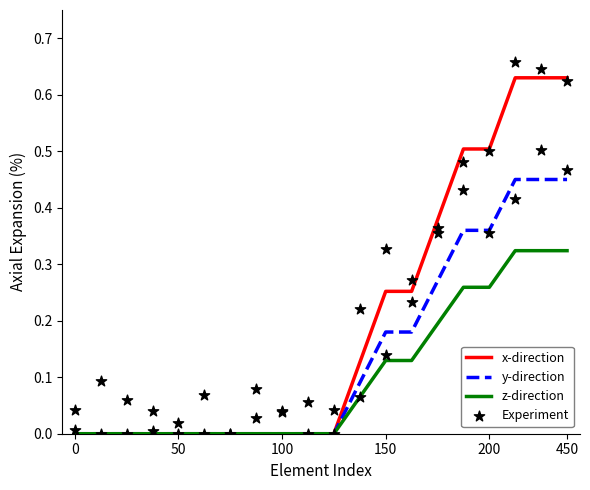

Is it true that x-direction equals 0.0 at 0?

True